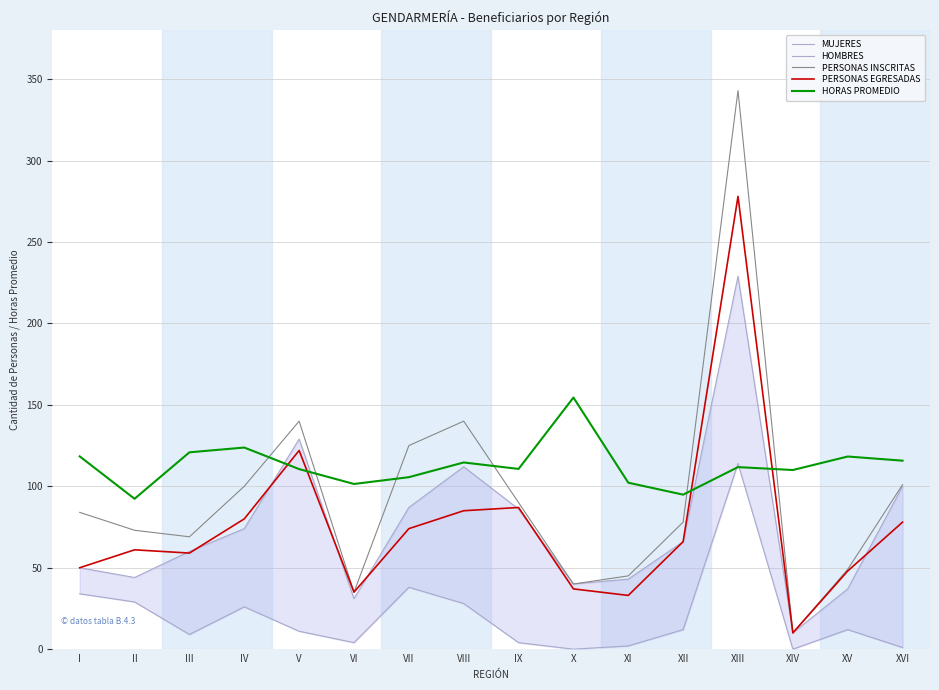

The value of HOMBRES at XI is 43.0. True or false?

True